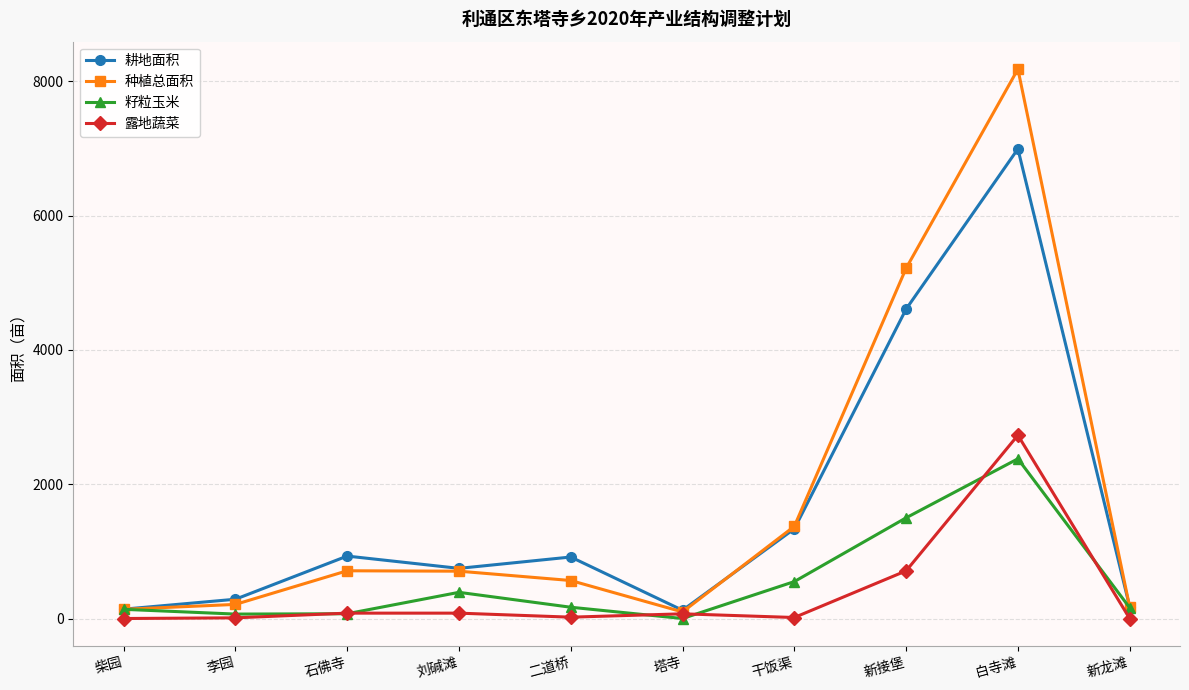

Which series has the widest spread of values?

种植总面积